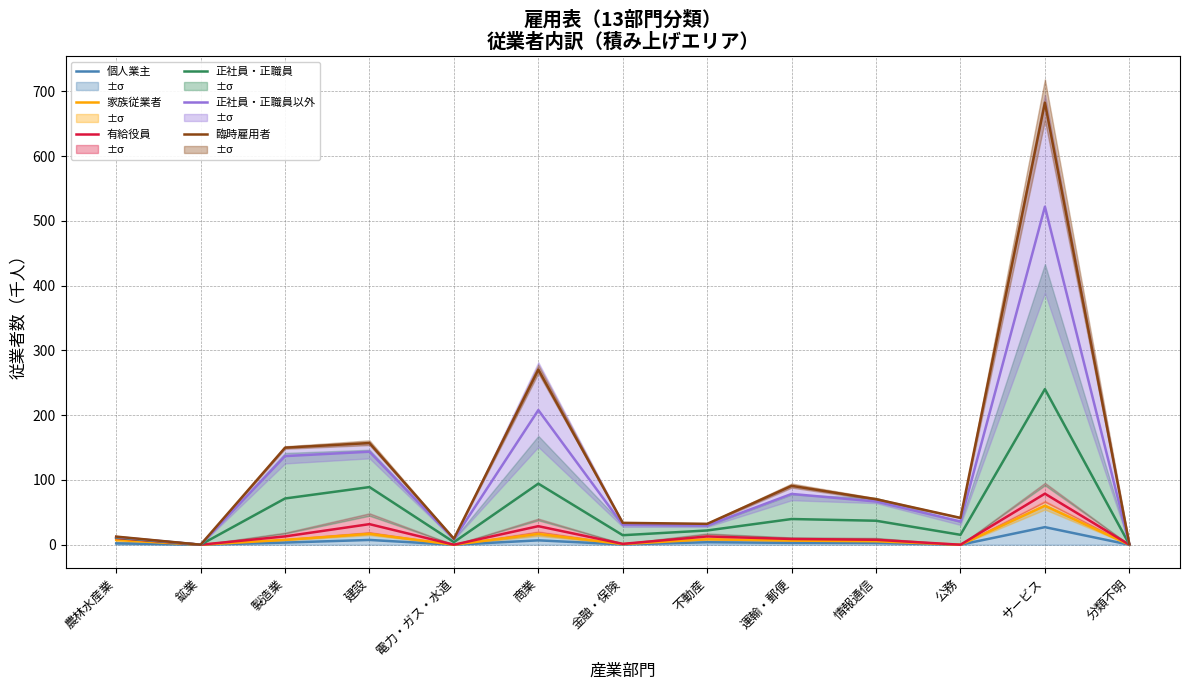

Rank the series at 金融・保険 from lowest to highest value.

個人業主, 家族従業者, 有給役員, 正社員・正職員, 正社員・正職員以外, 臨時雇用者